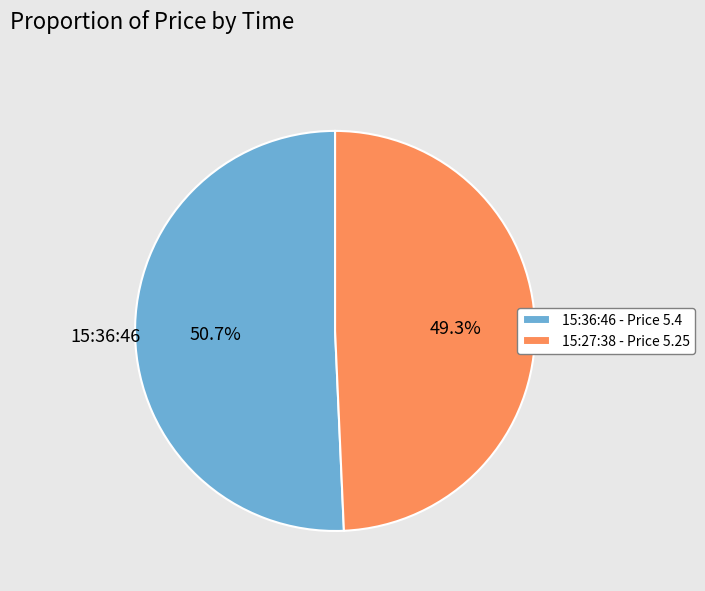

To the nearest percent, what is the difference between the largest and smallest slice percentages?

1%